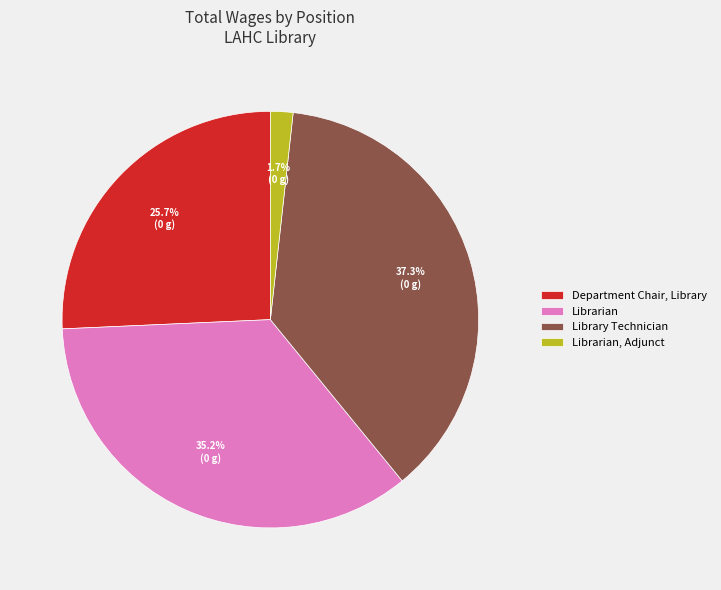

What is the ratio of the value at Librarian to the value at Library Technician?

0.9